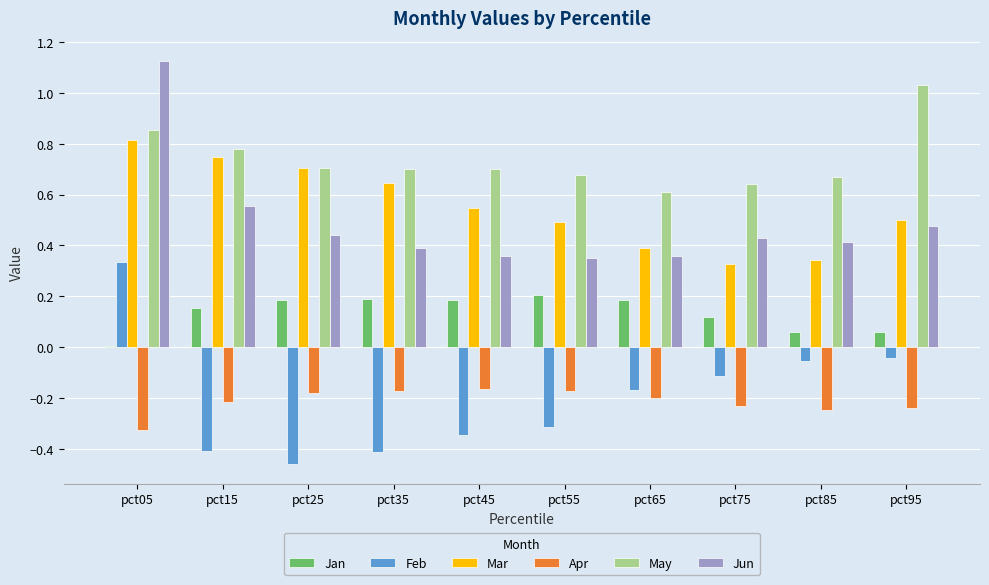

Which series changed the most between pct65 and pct95?

May